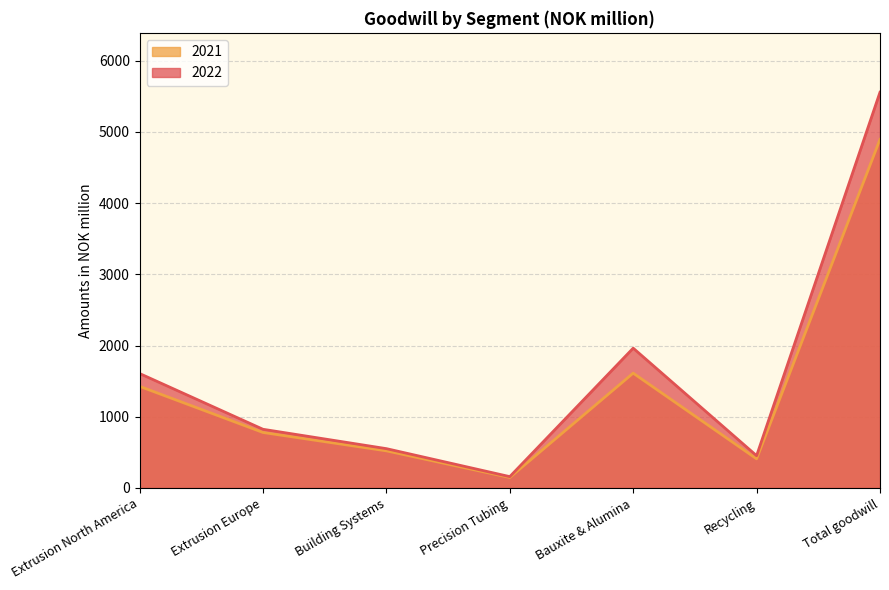

At which label does 2022 first exceed 824?

Extrusion North America